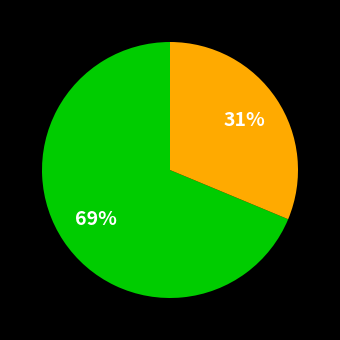

Is there any slice that represents more than half of the pie?

Yes